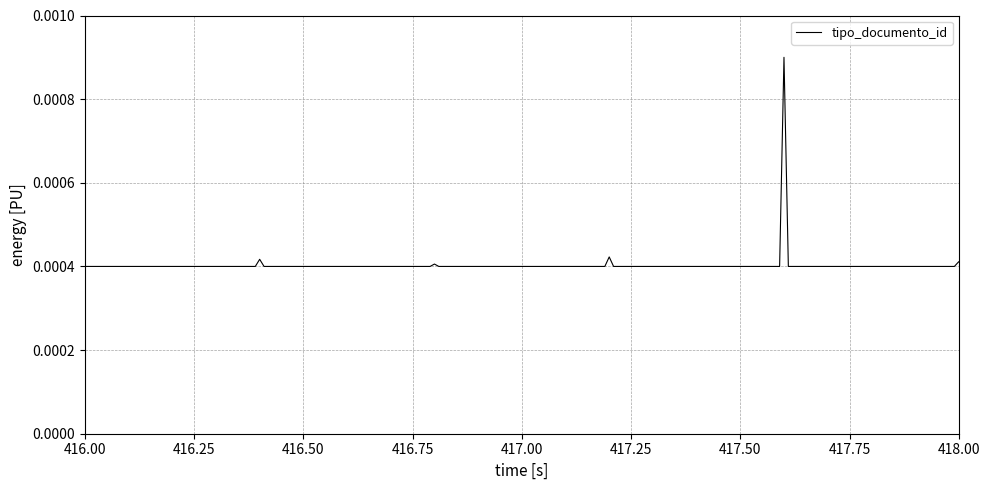

True or false: the data has more than 2 interior local peaks.

True